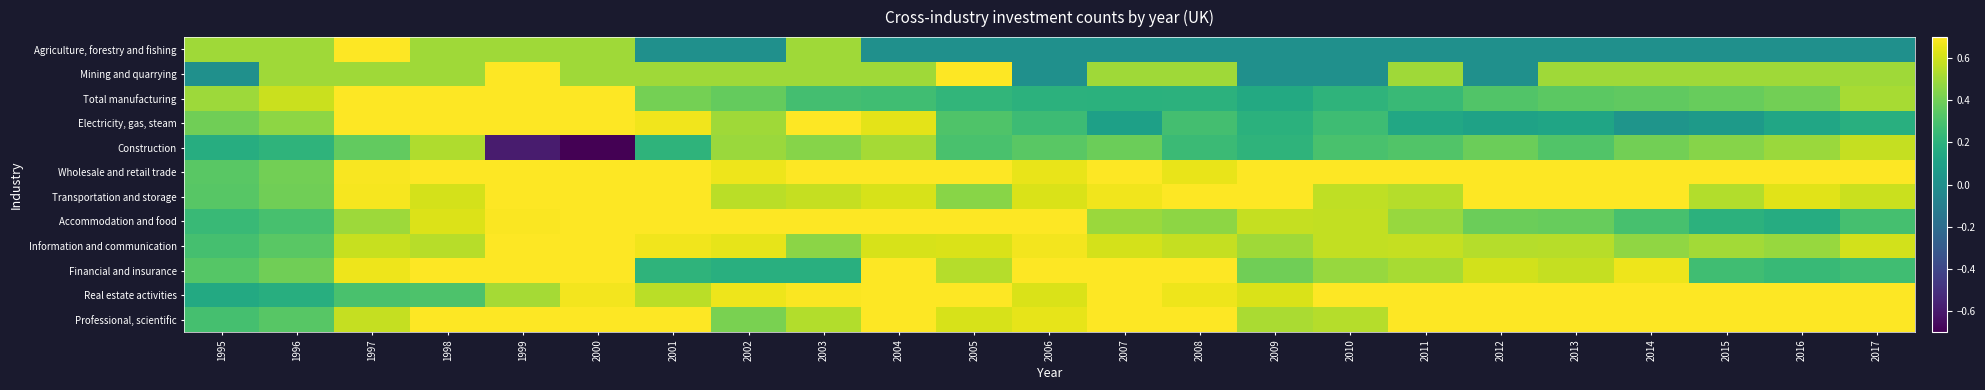

How many distinct data groups are displayed?

12